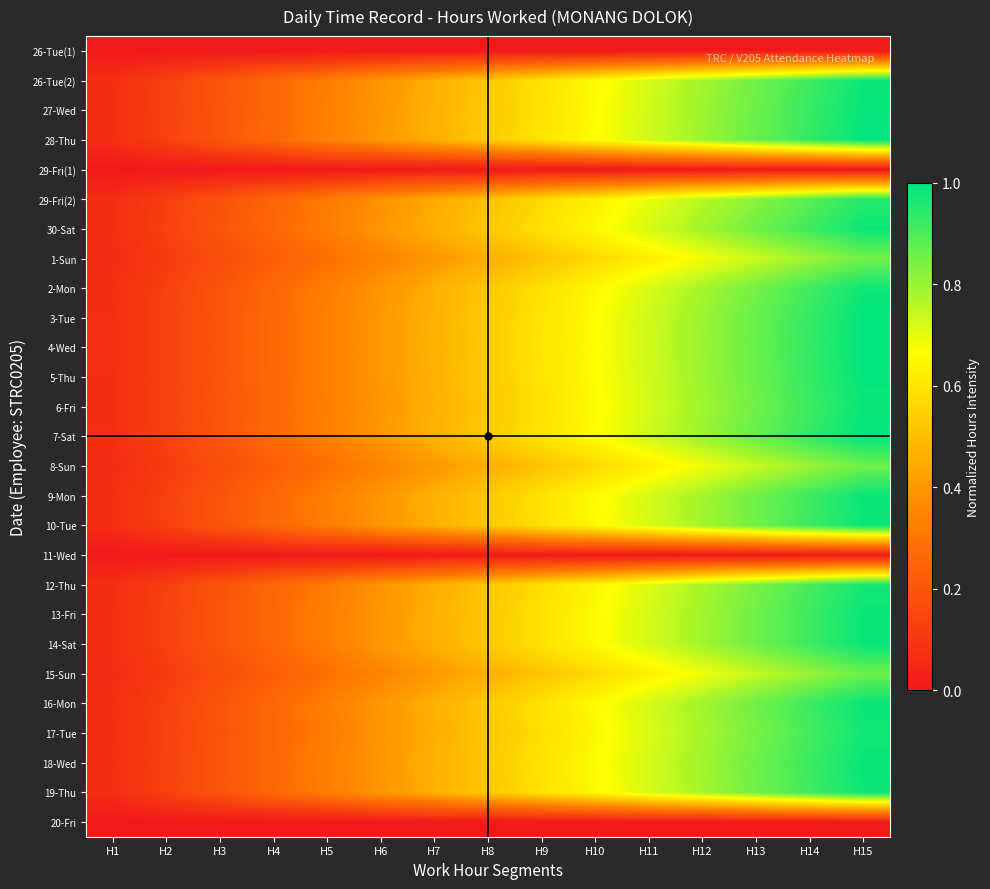

Reading left to right, what are all the values shown in this chart?

26-Tue(1): H1=0.0	H2=0.0	H3=0.0	H4=0.0	H5=0.0	H6=0.0	H7=0.0	H8=0.0	H9=0.0	H10=0.0	H11=0.0	H12=0.0	H13=0.0	H14=0.0	H15=0.0
26-Tue(2): H1=0.1	H2=0.1	H3=0.2	H4=0.3	H5=0.3	H6=0.4	H7=0.5	H8=0.5	H9=0.6	H10=0.7	H11=0.7	H12=0.8	H13=0.9	H14=0.9	H15=1.0
27-Wed: H1=0.1	H2=0.1	H3=0.2	H4=0.3	H5=0.3	H6=0.4	H7=0.5	H8=0.5	H9=0.6	H10=0.7	H11=0.7	H12=0.8	H13=0.9	H14=0.9	H15=1.0
28-Thu: H1=0.1	H2=0.1	H3=0.2	H4=0.3	H5=0.3	H6=0.4	H7=0.5	H8=0.5	H9=0.6	H10=0.7	H11=0.7	H12=0.8	H13=0.9	H14=0.9	H15=1.0
29-Fri(1): H1=0.0	H2=0.0	H3=0.0	H4=0.0	H5=0.0	H6=0.0	H7=0.0	H8=0.0	H9=0.0	H10=0.0	H11=0.0	H12=0.0	H13=0.0	H14=0.0	H15=0.0
29-Fri(2): H1=0.1	H2=0.1	H3=0.2	H4=0.3	H5=0.3	H6=0.4	H7=0.4	H8=0.5	H9=0.6	H10=0.6	H11=0.7	H12=0.8	H13=0.8	H14=0.9	H15=0.9
30-Sat: H1=0.1	H2=0.1	H3=0.2	H4=0.3	H5=0.3	H6=0.4	H7=0.5	H8=0.5	H9=0.6	H10=0.7	H11=0.7	H12=0.8	H13=0.9	H14=0.9	H15=1.0
1-Sun: H1=0.1	H2=0.1	H3=0.2	H4=0.2	H5=0.3	H6=0.3	H7=0.4	H8=0.5	H9=0.5	H10=0.6	H11=0.6	H12=0.7	H13=0.7	H14=0.8	H15=0.9
2-Mon: H1=0.1	H2=0.1	H3=0.2	H4=0.3	H5=0.3	H6=0.4	H7=0.5	H8=0.5	H9=0.6	H10=0.7	H11=0.7	H12=0.8	H13=0.8	H14=0.9	H15=1.0
3-Tue: H1=0.1	H2=0.1	H3=0.2	H4=0.3	H5=0.3	H6=0.4	H7=0.5	H8=0.5	H9=0.6	H10=0.7	H11=0.7	H12=0.8	H13=0.9	H14=0.9	H15=1.0
4-Wed: H1=0.1	H2=0.1	H3=0.2	H4=0.3	H5=0.3	H6=0.4	H7=0.5	H8=0.5	H9=0.6	H10=0.7	H11=0.7	H12=0.8	H13=0.9	H14=0.9	H15=1.0
5-Thu: H1=0.1	H2=0.1	H3=0.2	H4=0.3	H5=0.3	H6=0.4	H7=0.5	H8=0.5	H9=0.6	H10=0.7	H11=0.7	H12=0.8	H13=0.9	H14=0.9	H15=1.0
6-Fri: H1=0.1	H2=0.1	H3=0.2	H4=0.3	H5=0.3	H6=0.4	H7=0.5	H8=0.5	H9=0.6	H10=0.7	H11=0.7	H12=0.8	H13=0.9	H14=0.9	H15=1.0
7-Sat: H1=0.1	H2=0.1	H3=0.2	H4=0.3	H5=0.3	H6=0.4	H7=0.5	H8=0.5	H9=0.6	H10=0.7	H11=0.7	H12=0.8	H13=0.9	H14=0.9	H15=1.0
8-Sun: H1=0.1	H2=0.1	H3=0.2	H4=0.2	H5=0.3	H6=0.3	H7=0.4	H8=0.5	H9=0.5	H10=0.6	H11=0.6	H12=0.7	H13=0.7	H14=0.8	H15=0.9
9-Mon: H1=0.1	H2=0.1	H3=0.2	H4=0.3	H5=0.3	H6=0.4	H7=0.5	H8=0.5	H9=0.6	H10=0.7	H11=0.7	H12=0.8	H13=0.9	H14=0.9	H15=1.0
10-Tue: H1=0.1	H2=0.1	H3=0.2	H4=0.3	H5=0.3	H6=0.4	H7=0.5	H8=0.5	H9=0.6	H10=0.7	H11=0.7	H12=0.8	H13=0.9	H14=0.9	H15=1.0
11-Wed: H1=0.0	H2=0.0	H3=0.0	H4=0.0	H5=0.0	H6=0.0	H7=0.0	H8=0.0	H9=0.0	H10=0.0	H11=0.0	H12=0.0	H13=0.0	H14=0.0	H15=0.0
12-Thu: H1=0.1	H2=0.1	H3=0.2	H4=0.3	H5=0.3	H6=0.4	H7=0.5	H8=0.5	H9=0.6	H10=0.6	H11=0.7	H12=0.8	H13=0.8	H14=0.9	H15=1.0
13-Fri: H1=0.1	H2=0.1	H3=0.2	H4=0.3	H5=0.3	H6=0.4	H7=0.5	H8=0.5	H9=0.6	H10=0.7	H11=0.7	H12=0.8	H13=0.9	H14=0.9	H15=1.0
14-Sat: H1=0.1	H2=0.1	H3=0.2	H4=0.3	H5=0.3	H6=0.4	H7=0.5	H8=0.5	H9=0.6	H10=0.7	H11=0.7	H12=0.8	H13=0.9	H14=0.9	H15=1.0
15-Sun: H1=0.1	H2=0.1	H3=0.2	H4=0.2	H5=0.3	H6=0.3	H7=0.4	H8=0.5	H9=0.5	H10=0.6	H11=0.6	H12=0.7	H13=0.7	H14=0.8	H15=0.9
16-Mon: H1=0.1	H2=0.1	H3=0.2	H4=0.3	H5=0.3	H6=0.4	H7=0.5	H8=0.5	H9=0.6	H10=0.7	H11=0.7	H12=0.8	H13=0.9	H14=0.9	H15=1.0
17-Tue: H1=0.1	H2=0.1	H3=0.2	H4=0.3	H5=0.3	H6=0.4	H7=0.5	H8=0.5	H9=0.6	H10=0.6	H11=0.7	H12=0.8	H13=0.8	H14=0.9	H15=1.0
18-Wed: H1=0.1	H2=0.1	H3=0.2	H4=0.3	H5=0.3	H6=0.4	H7=0.5	H8=0.5	H9=0.6	H10=0.7	H11=0.7	H12=0.8	H13=0.9	H14=0.9	H15=1.0
19-Thu: H1=0.1	H2=0.1	H3=0.2	H4=0.3	H5=0.3	H6=0.4	H7=0.5	H8=0.5	H9=0.6	H10=0.7	H11=0.7	H12=0.8	H13=0.9	H14=0.9	H15=1.0
20-Fri: H1=0.0	H2=0.0	H3=0.0	H4=0.0	H5=0.0	H6=0.0	H7=0.0	H8=0.0	H9=0.0	H10=0.0	H11=0.0	H12=0.0	H13=0.0	H14=0.0	H15=0.0